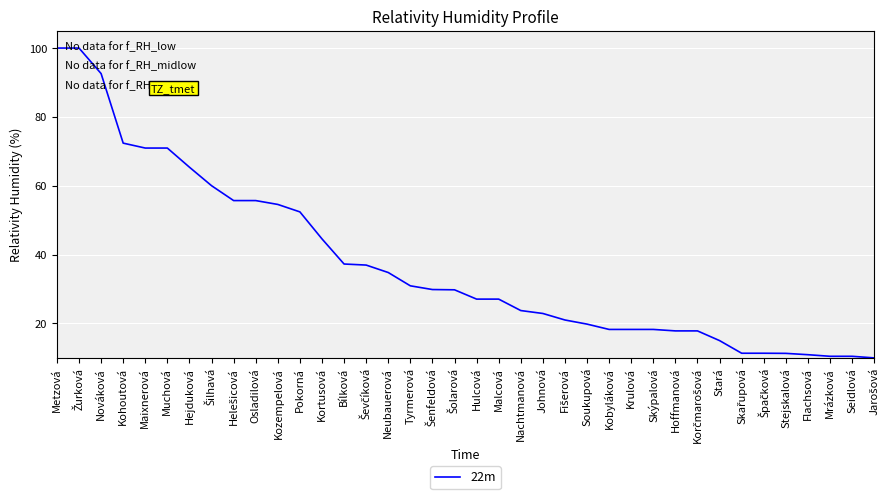

The value at Johnová is 22.9. True or false?

True